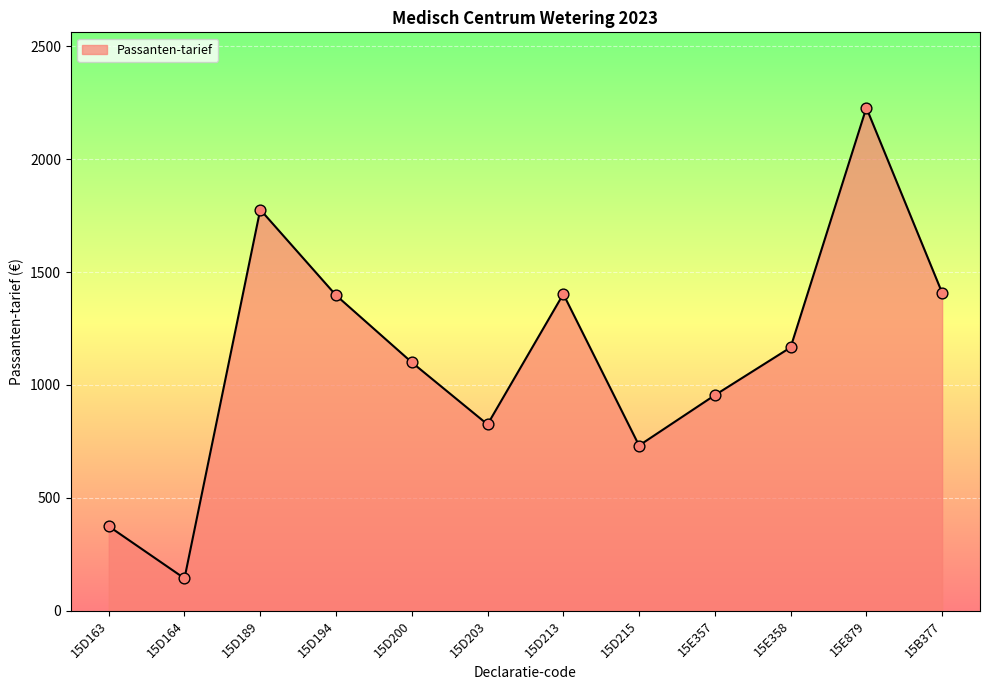

Between 15D213 and 15D200, which is larger?

15D213